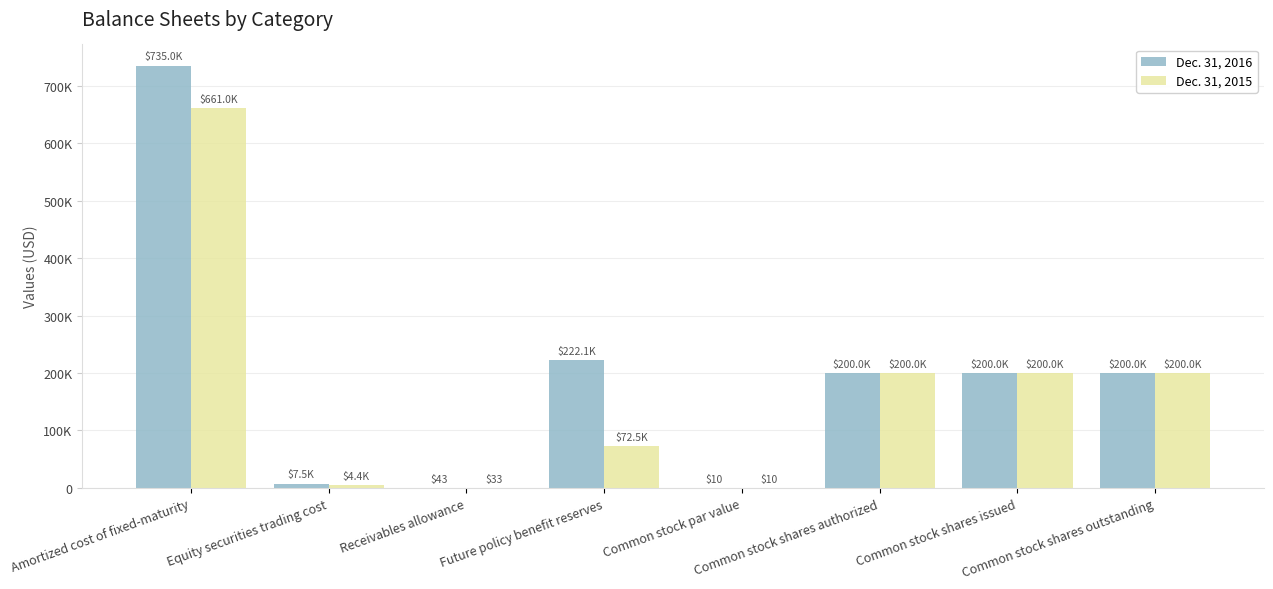

True or false: Dec. 31, 2016 has a value of 7464 at Equity securities trading cost.

True